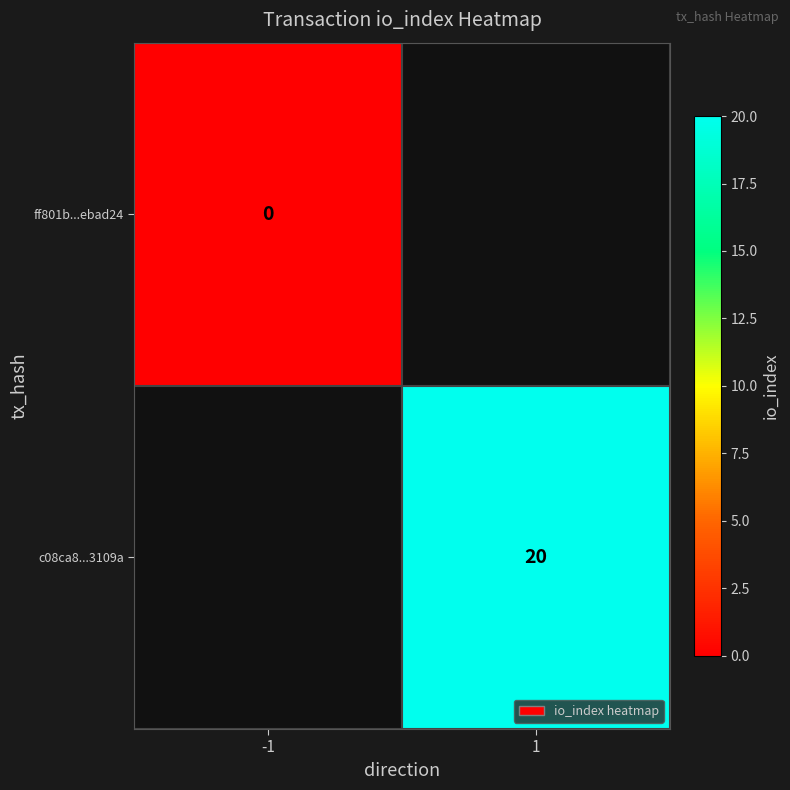

True or false: c08ca8...3109a has a value of 8 at 1.

False